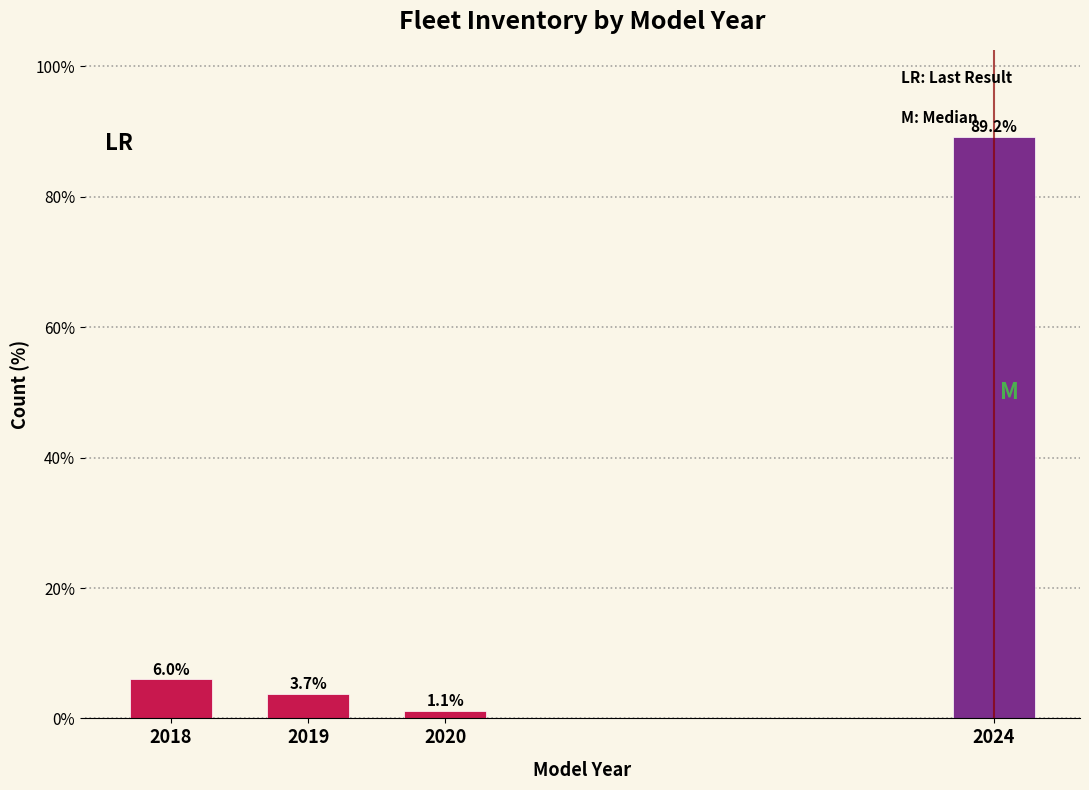

Reading left to right, transcribe all the data shown in this chart.

6.0	3.7	1.1	89.2